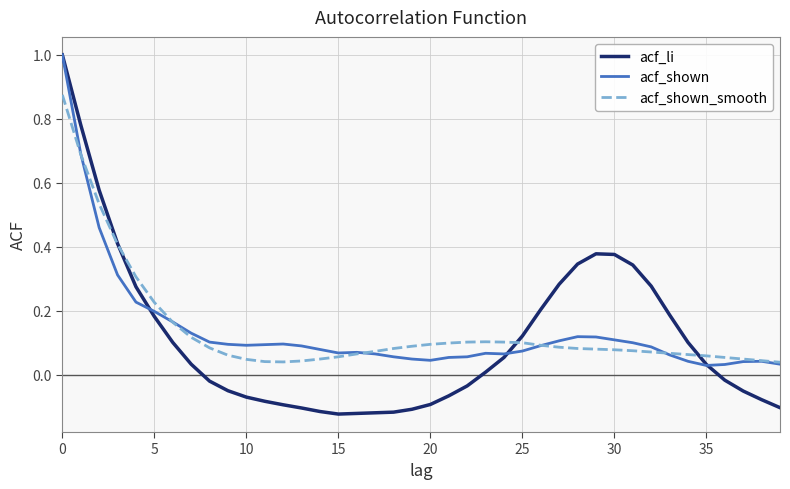

Which series has the widest spread of values?

acf_li